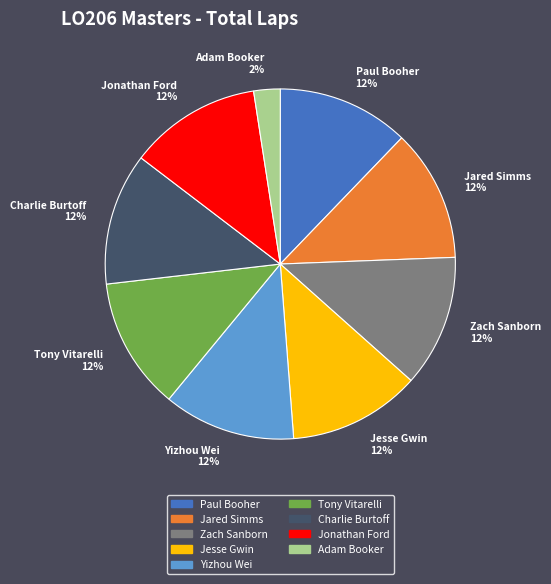

Combined, do Zach Sanborn and Jesse Gwin account for over 50%?

No